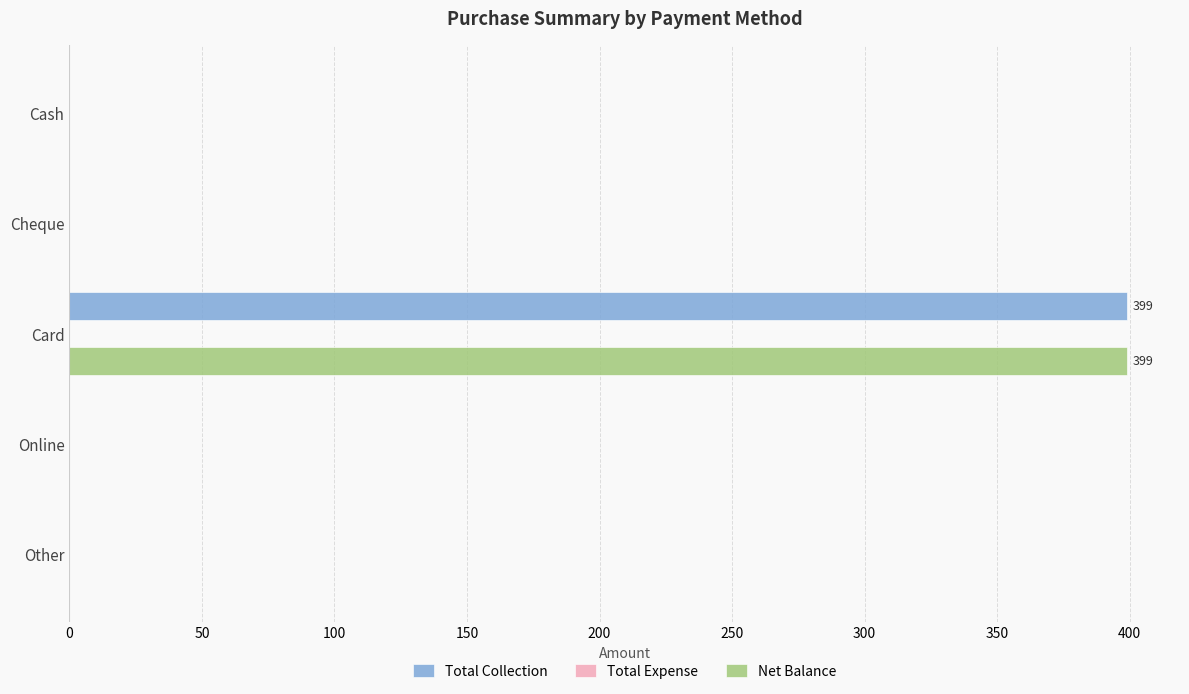

What is the total value across all series at Card?

798